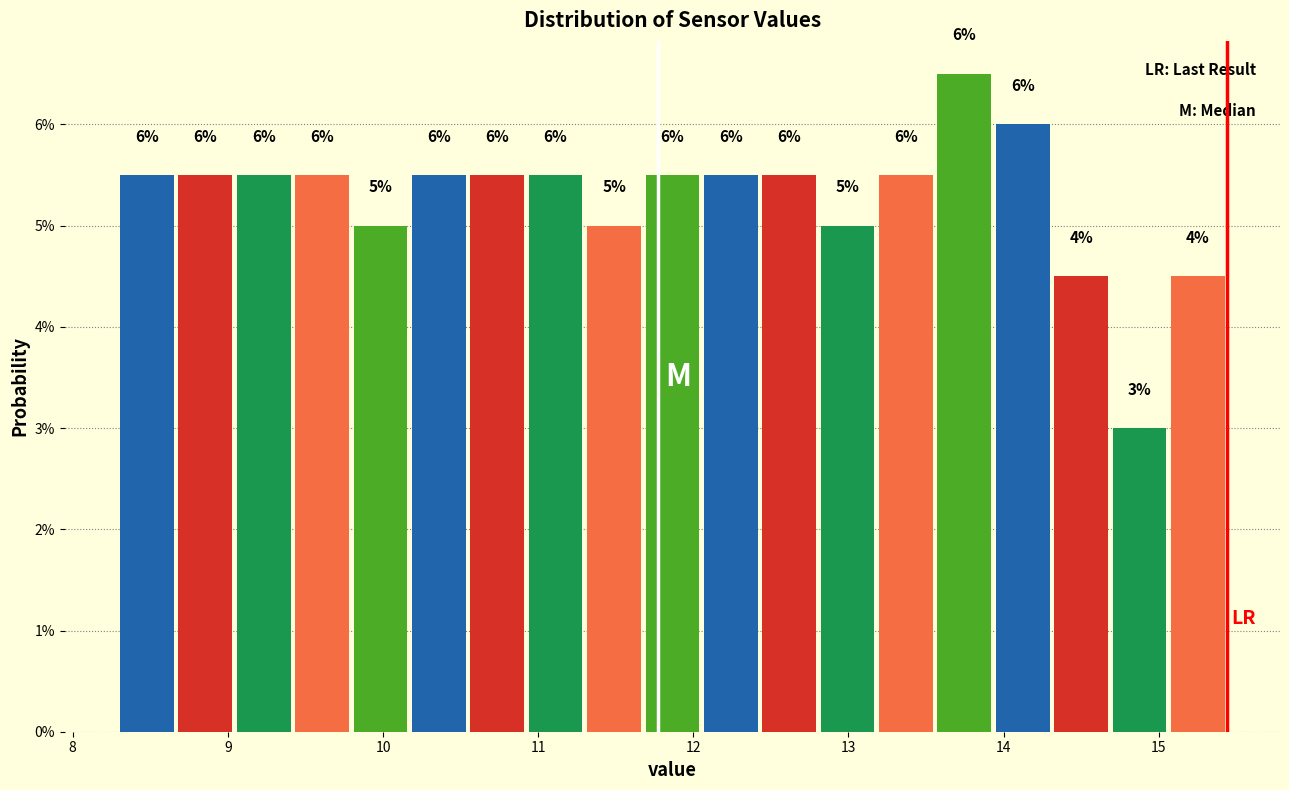

Around what value on the x-axis is the tallest bar? Give the approximate position of its centre, as read against the axis.

13.7